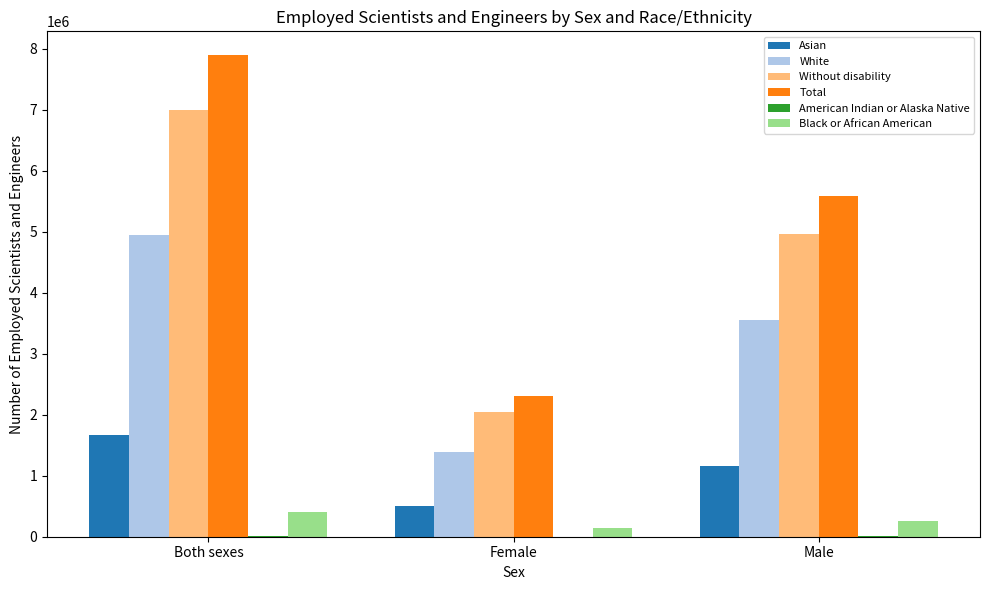

What is the sum of all White values?

9886000